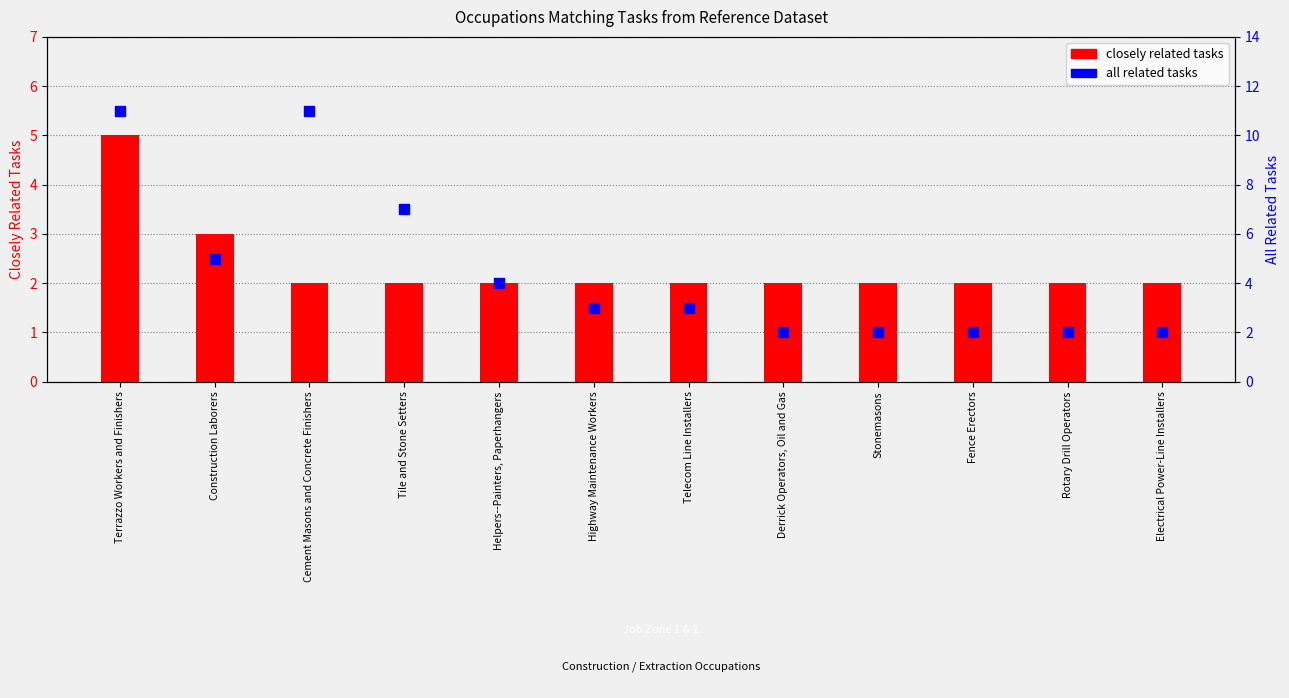

What are all the series names shown in the legend?

closely related tasks, all related tasks